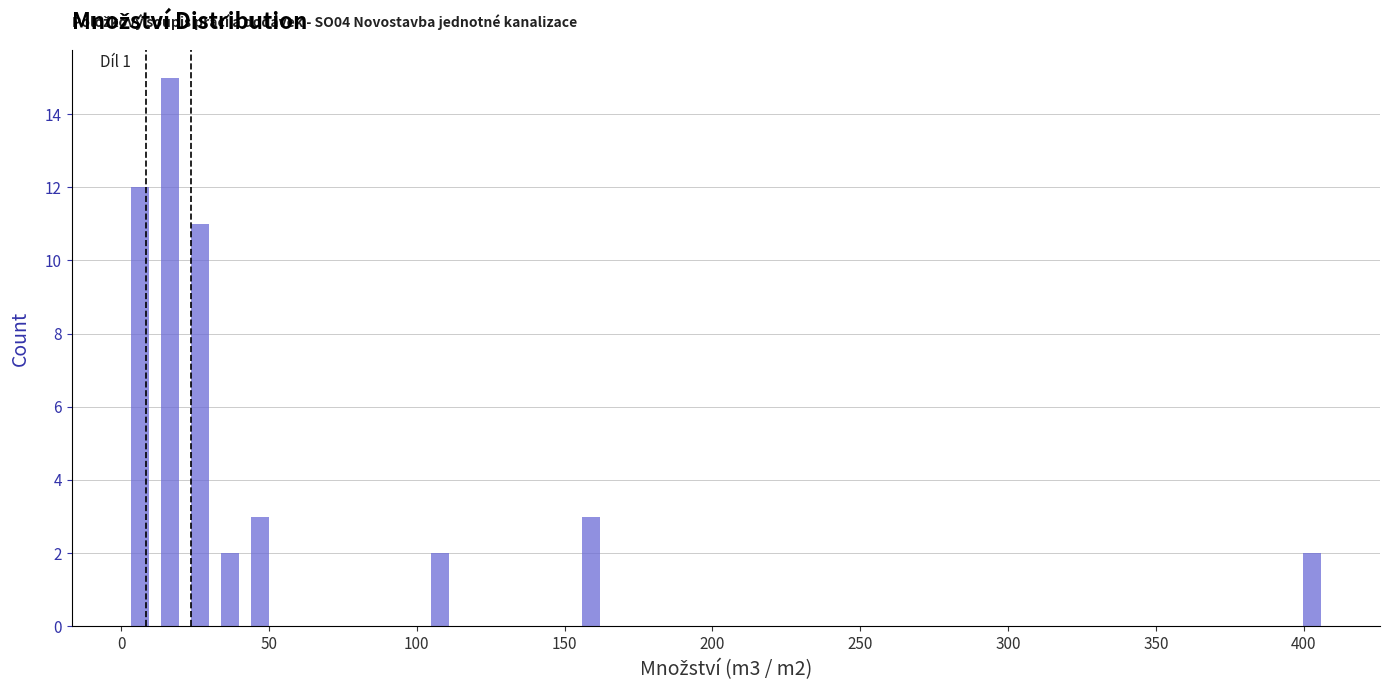

Around what value on the x-axis is the tallest bar? Give the approximate position of its centre, as read against the axis.

15